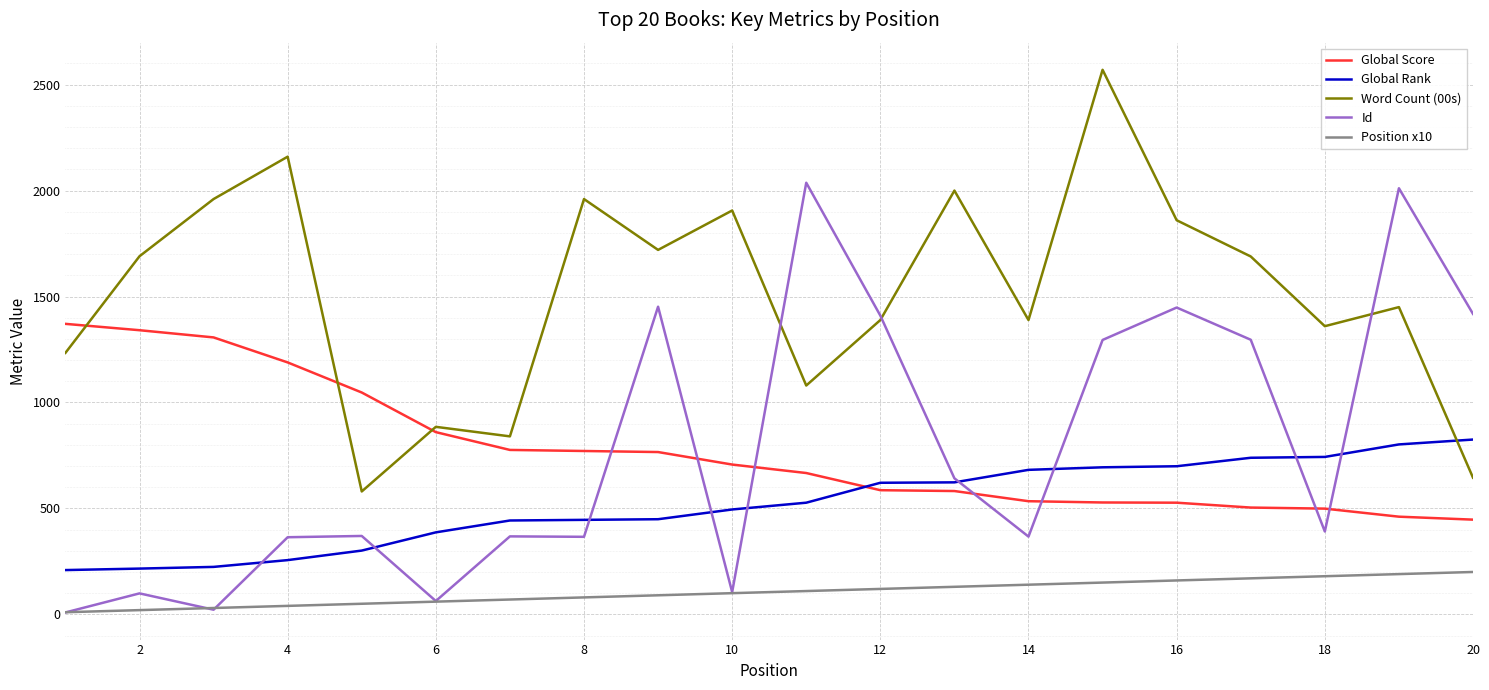

How many categories are shown in the chart?

20